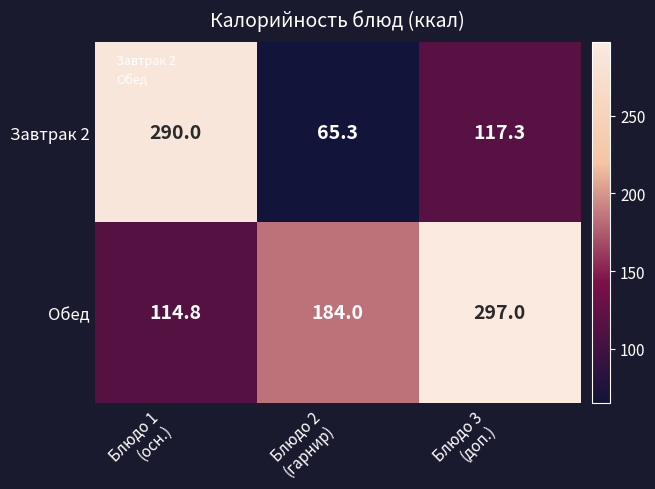

What is the sum of all Обед values?

595.8